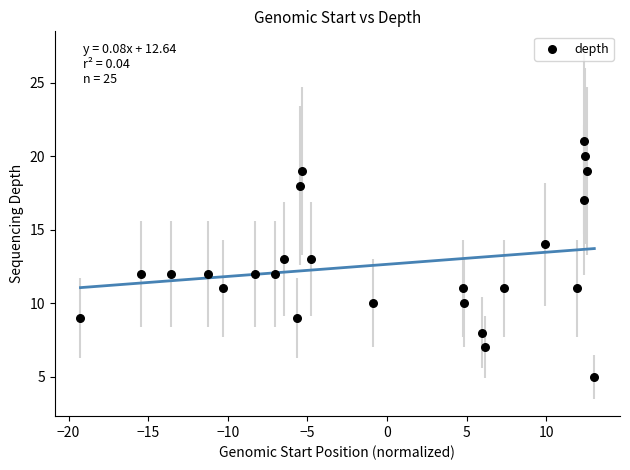

What is the range of Y values (max minus min)?

16